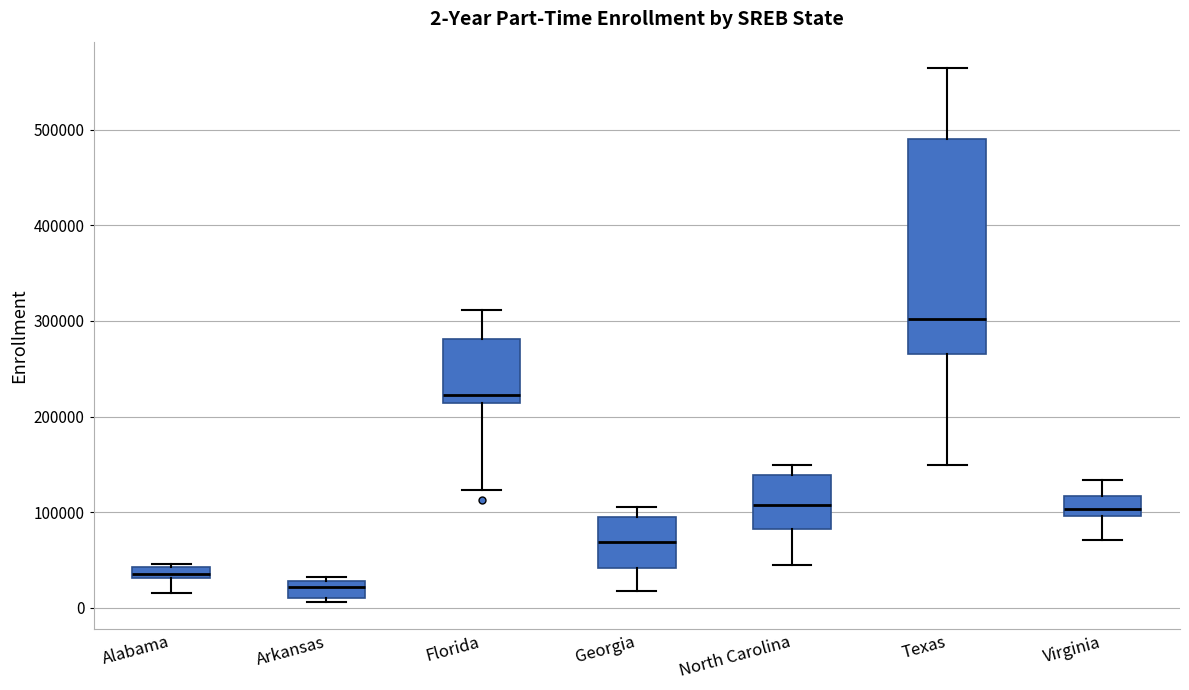

Which box has the highest median line?

Texas